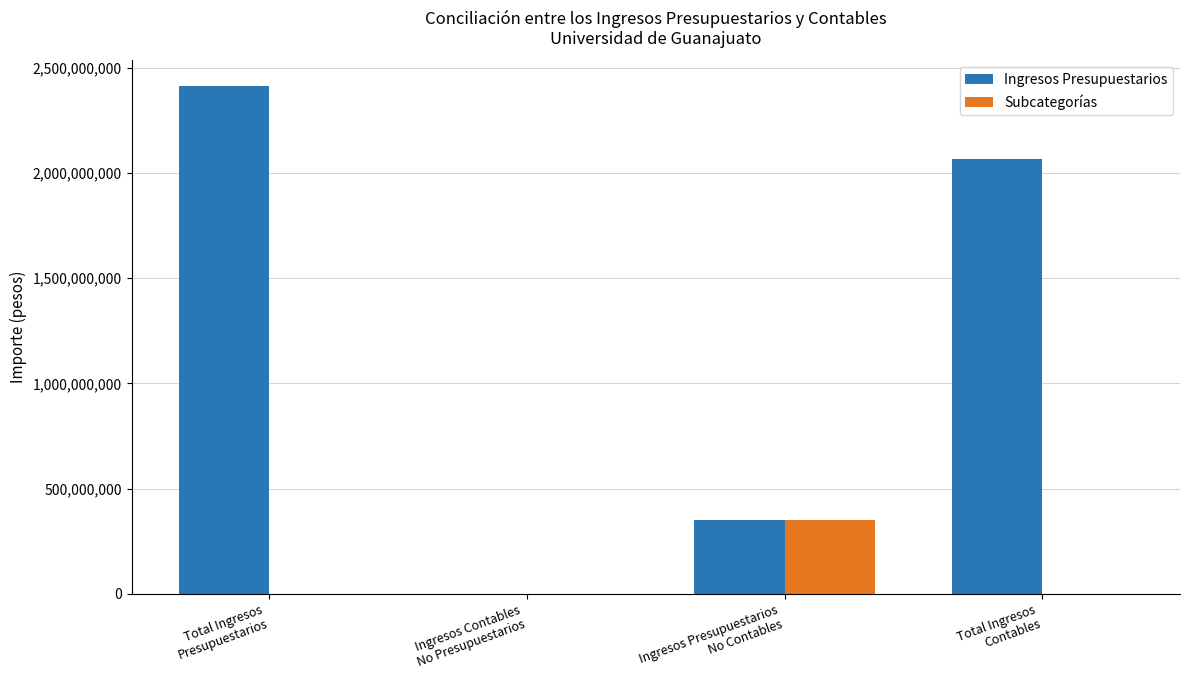

The Subcategorías series shows 0.0 at Total Ingresos
Presupuestarios. True or false?

True